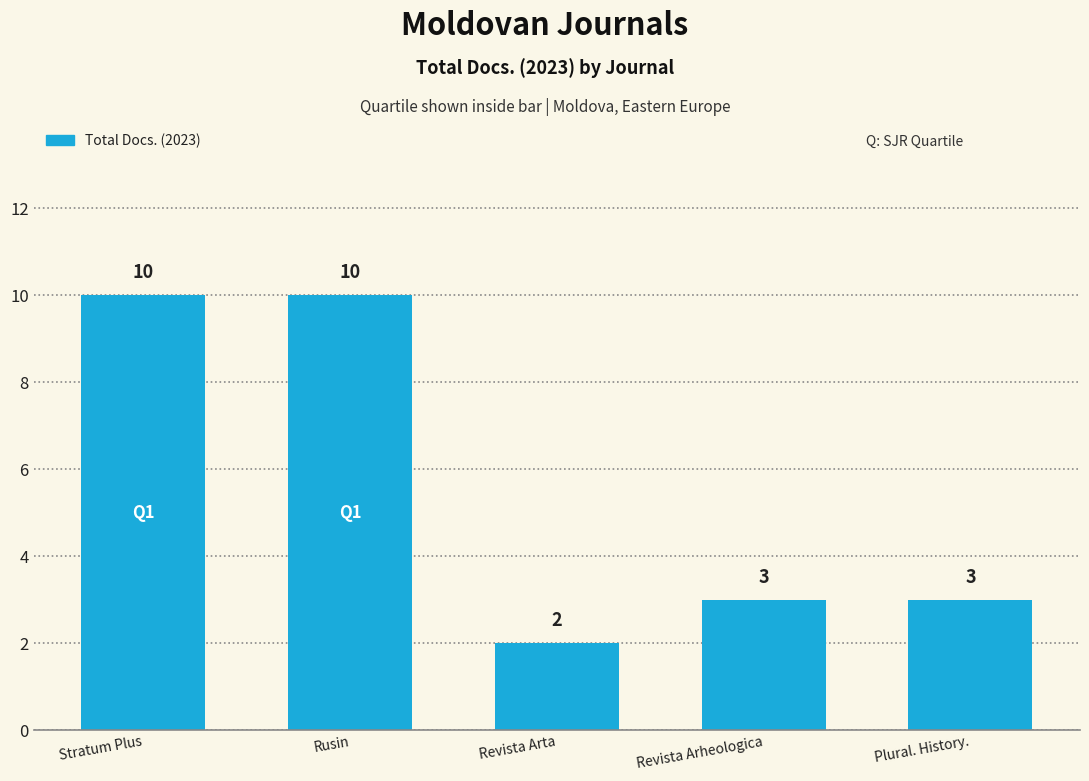

Are the bars horizontal?

No